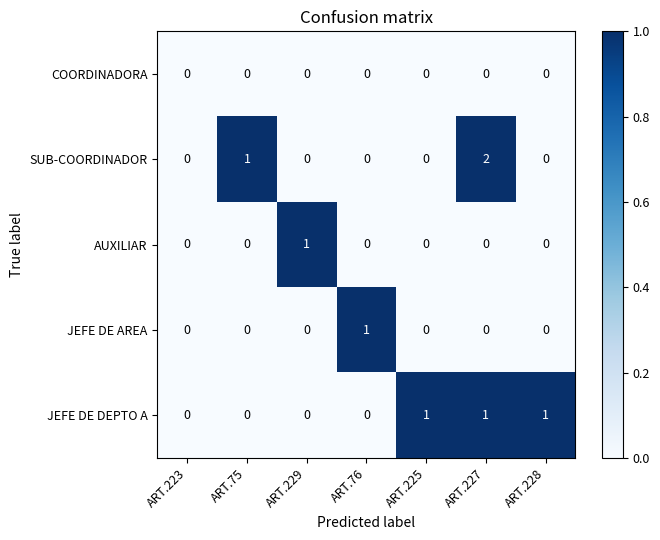

Is the value of JEFE DE AREA at ART.76 greater than the value of COORDINADORA at ART.229?

Yes